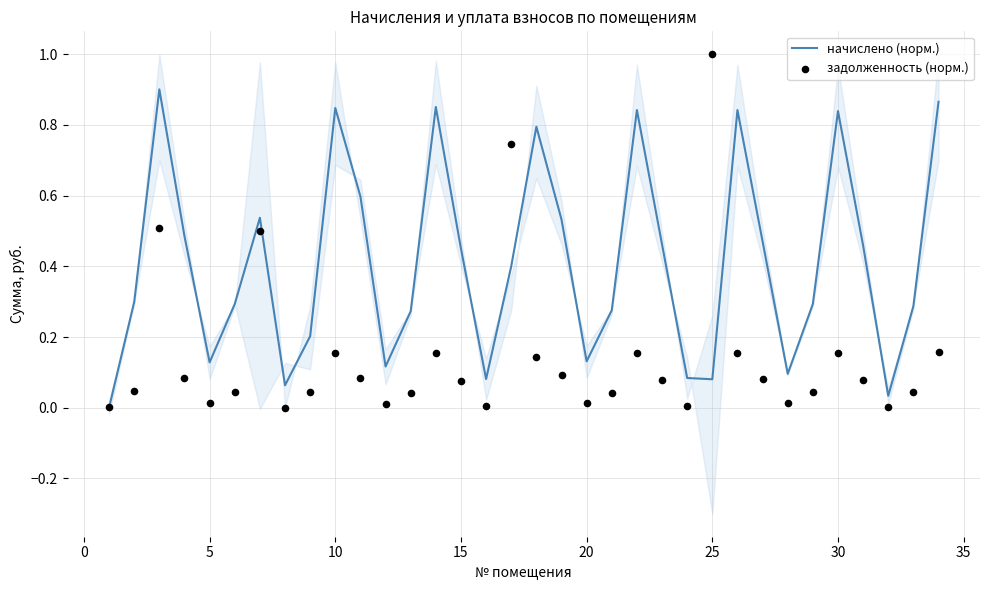

Which series contains the highest Y value?

задолженность (норм.)